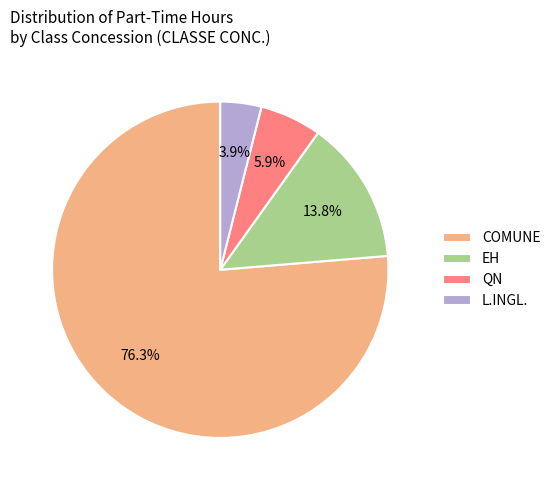

How many slices are in this pie chart?

4